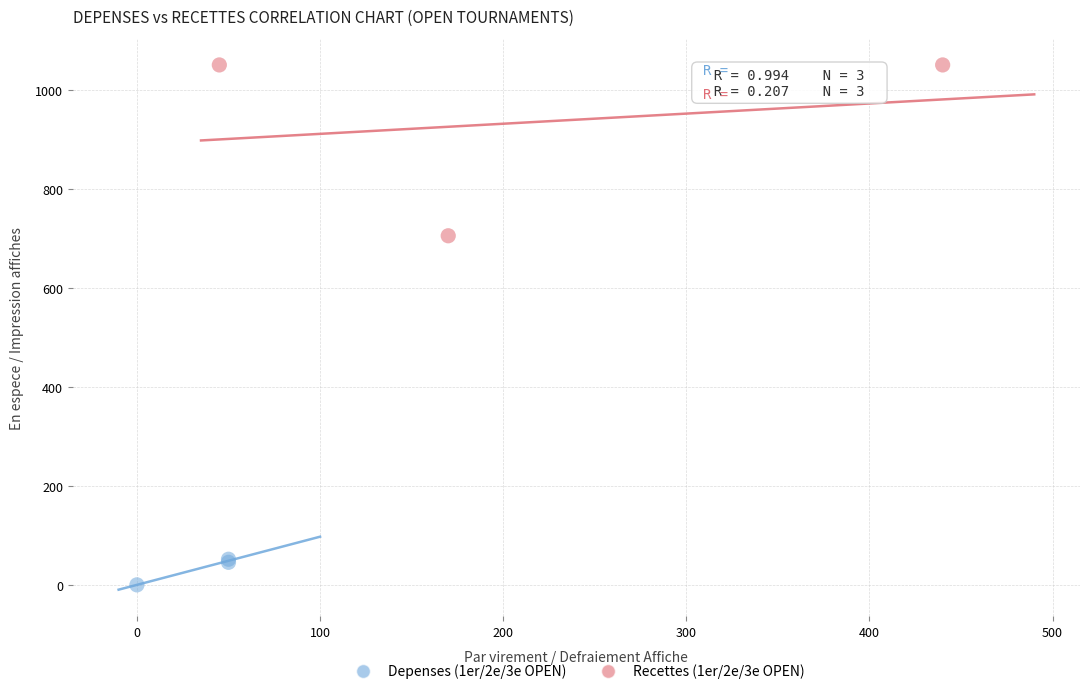

Which series has the largest Y range (max minus min)?

Recettes (1er/2e/3e OPEN)